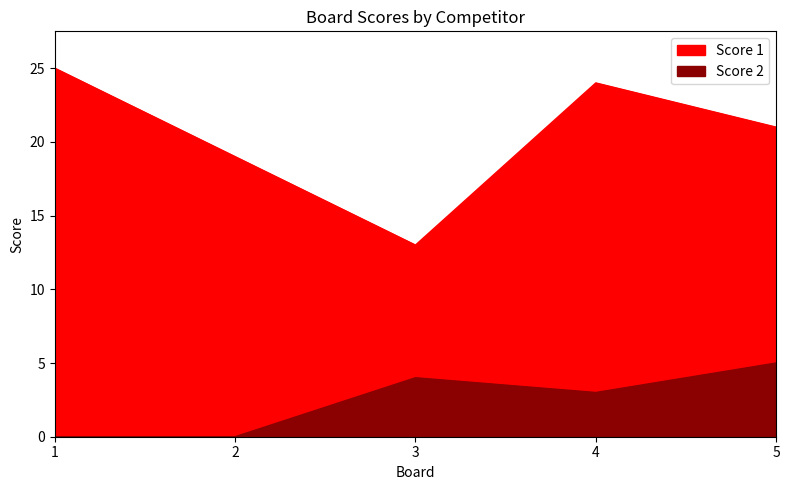

At how many categories does at least one series exceed 17?

4